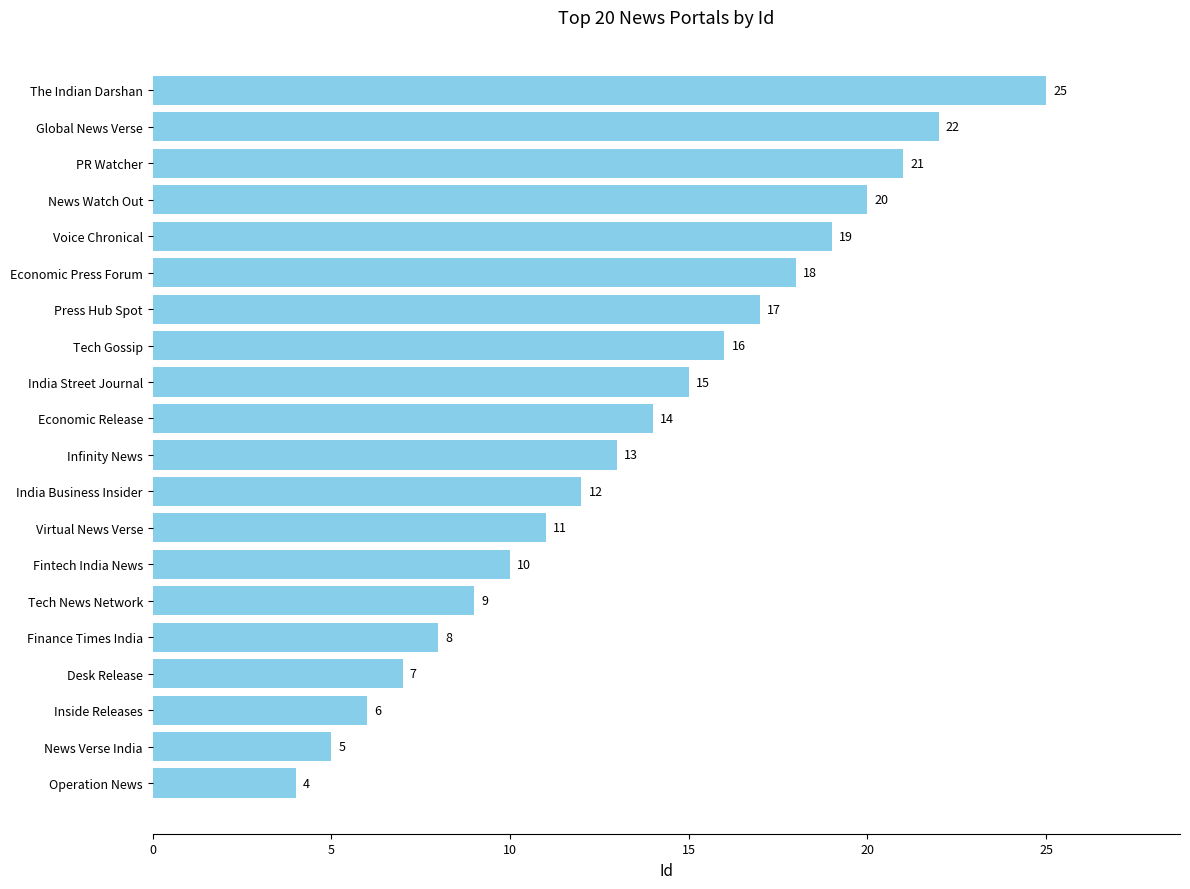

What is the difference between the maximum and minimum values?

21